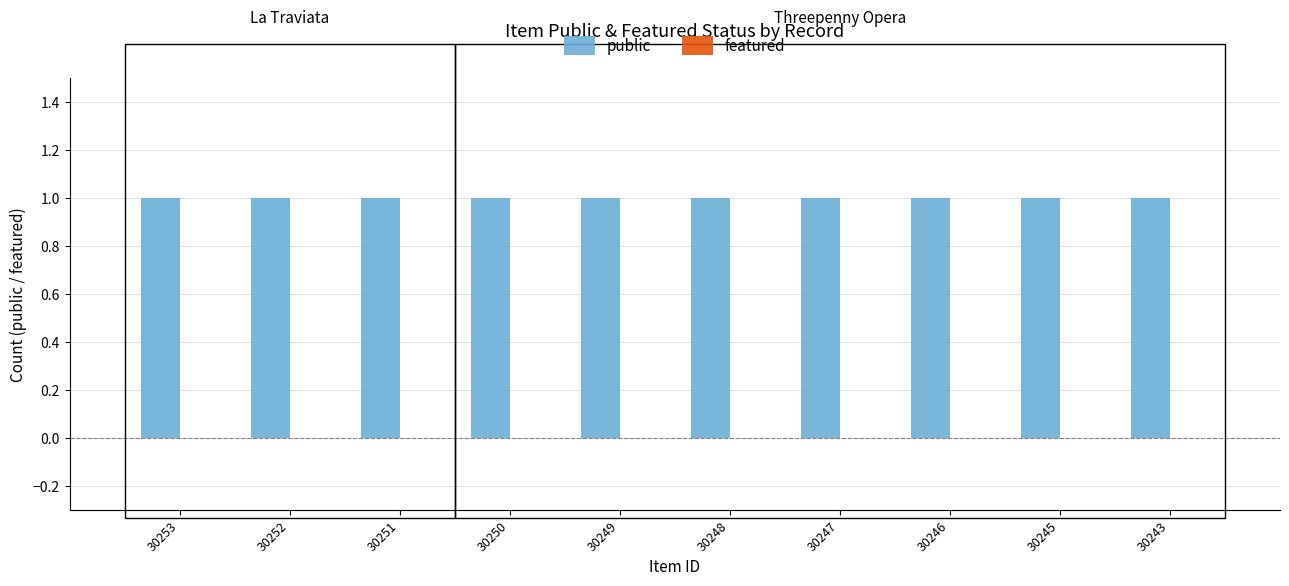

Which series has the largest total across all categories?

public